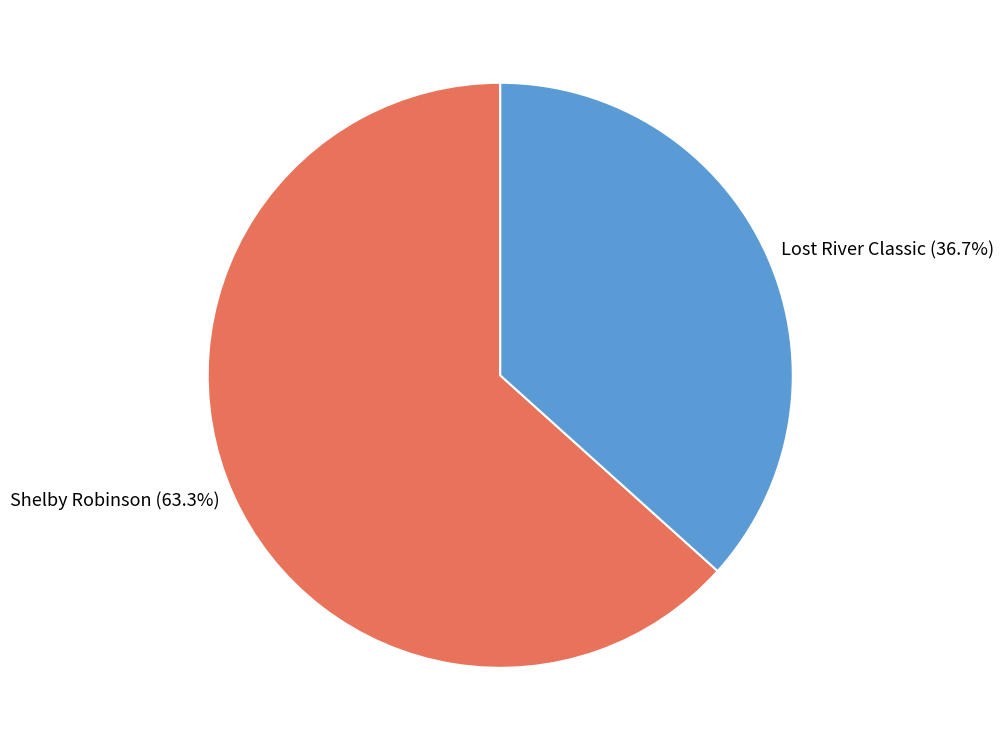

Rank the categories by value from highest to lowest.

Shelby Robinson, Lost River Classic